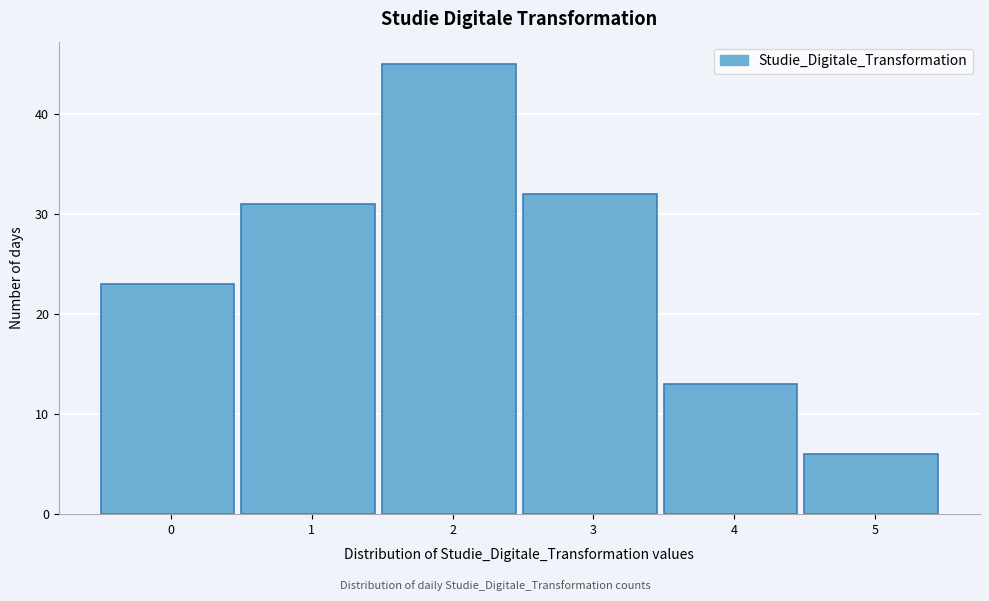

Reading right to left, transcribe all the data shown in this chart.

5=6	4=13	3=32	2=45	1=31	0=23